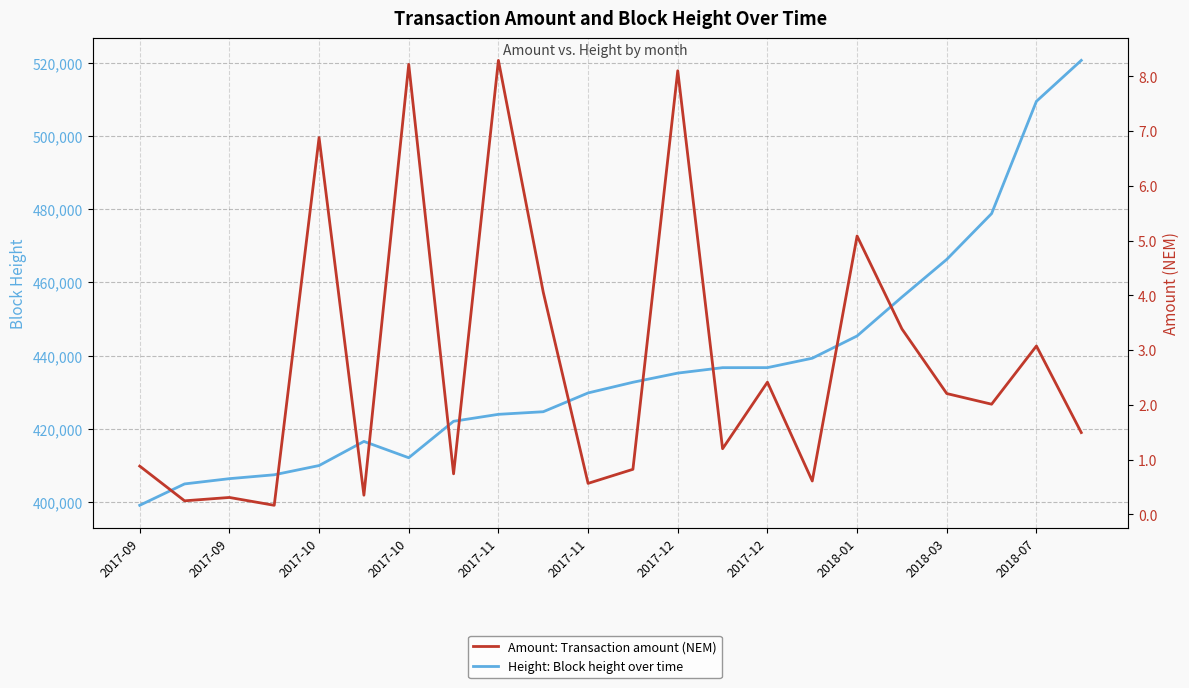

Which category has the highest value across all series?

21